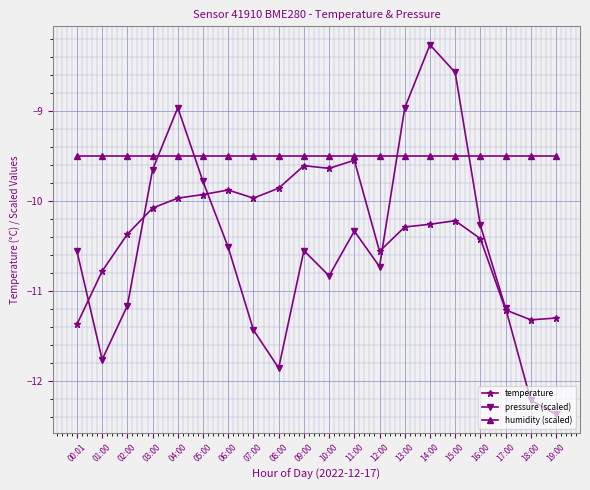

List the series in order of their overall mean, highest first.

humidity (scaled), temperature, pressure (scaled)